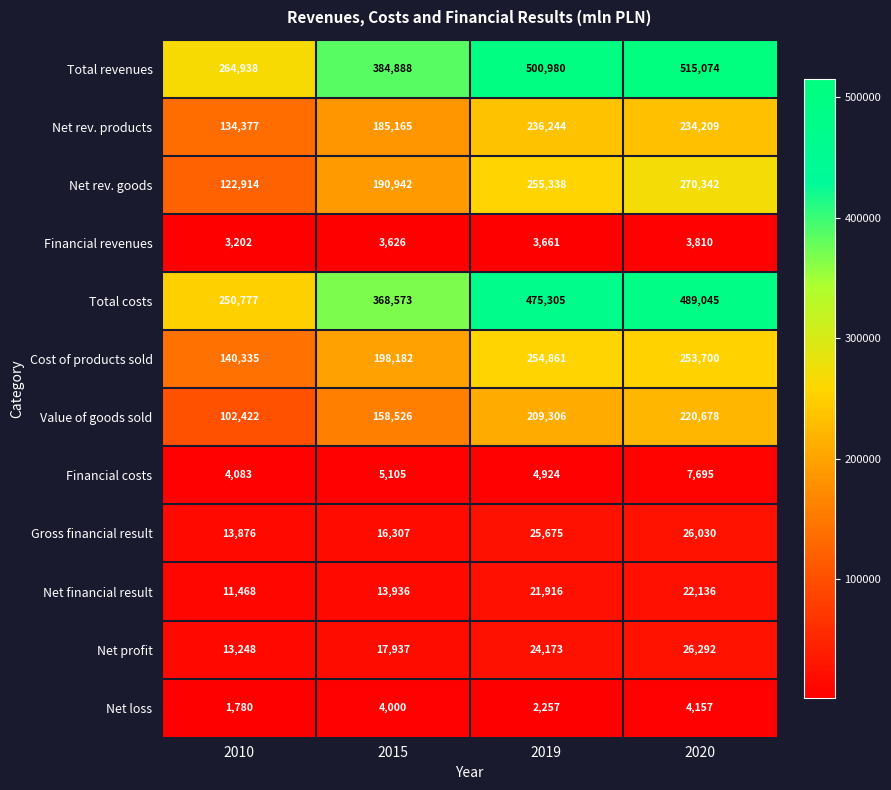

At how many categories does at least one series exceed 291767?

3